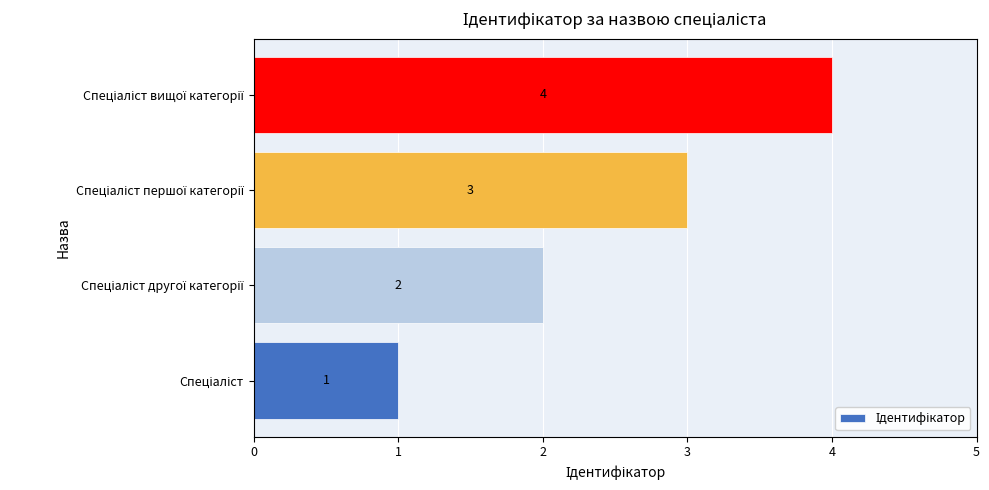

What is the sum of all values?

10